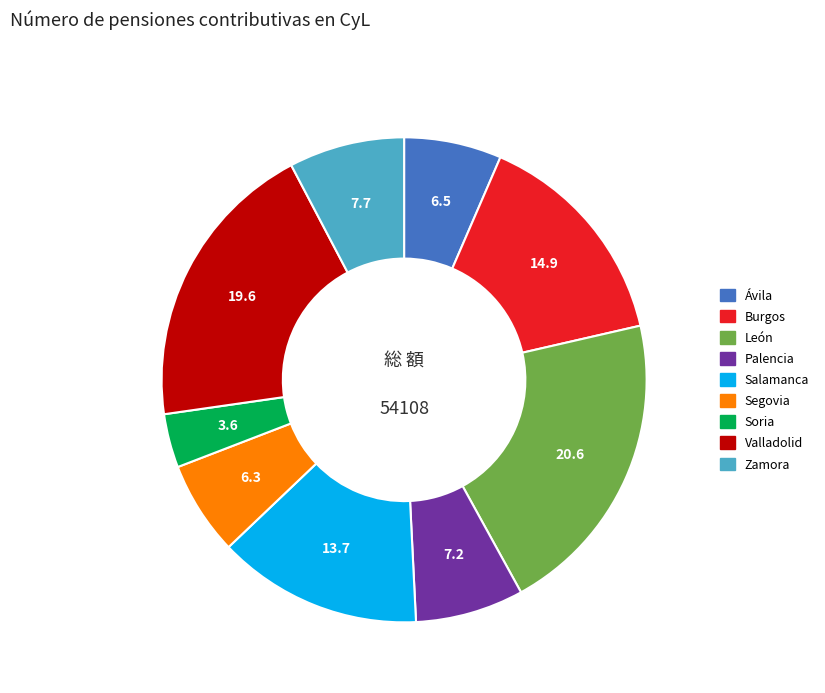

Does Burgos represent more than half of the total?

No